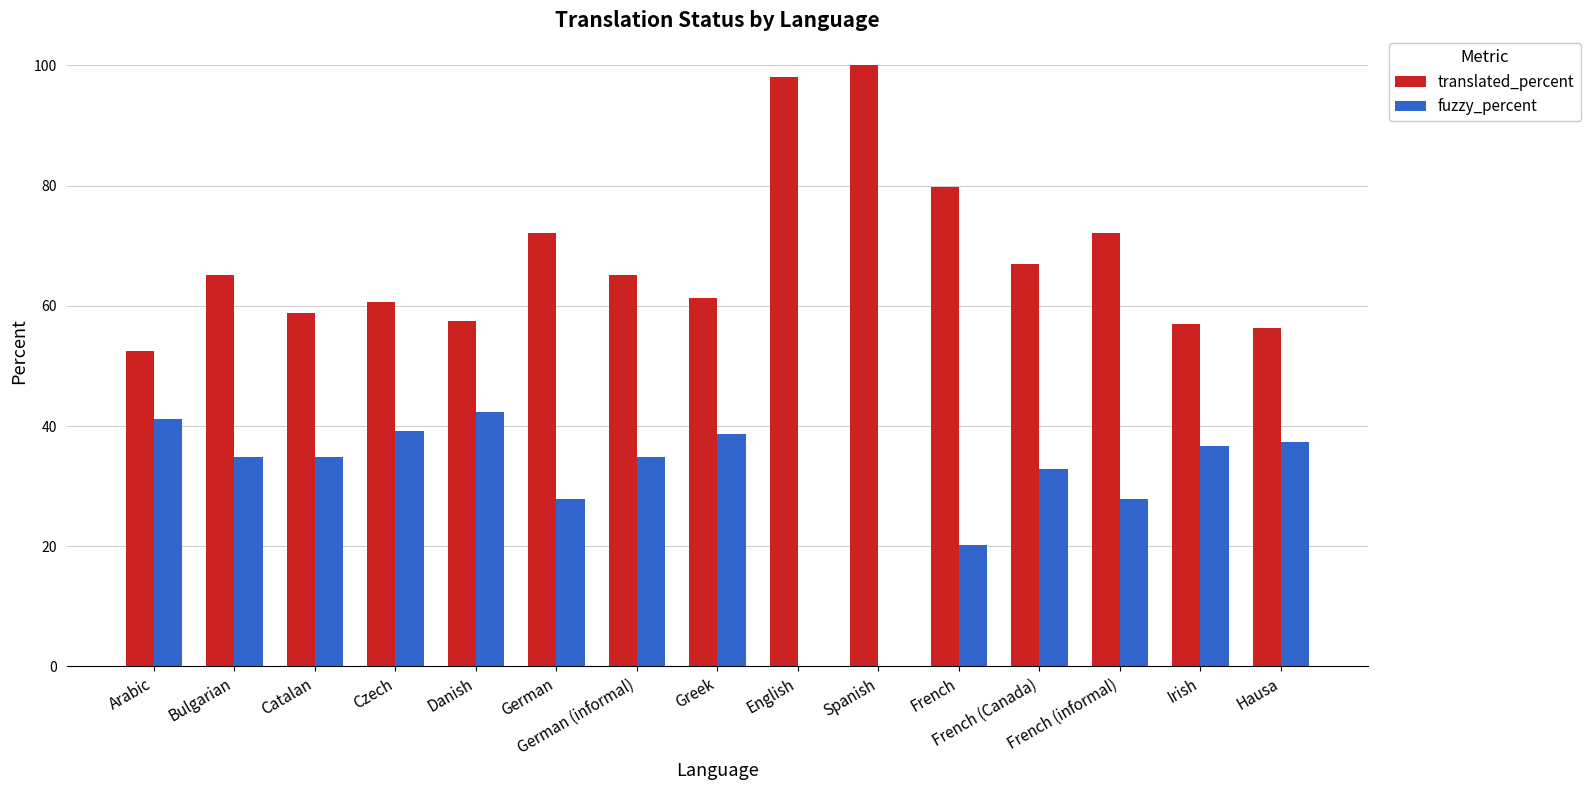

Which series has the largest total across all categories?

translated_percent